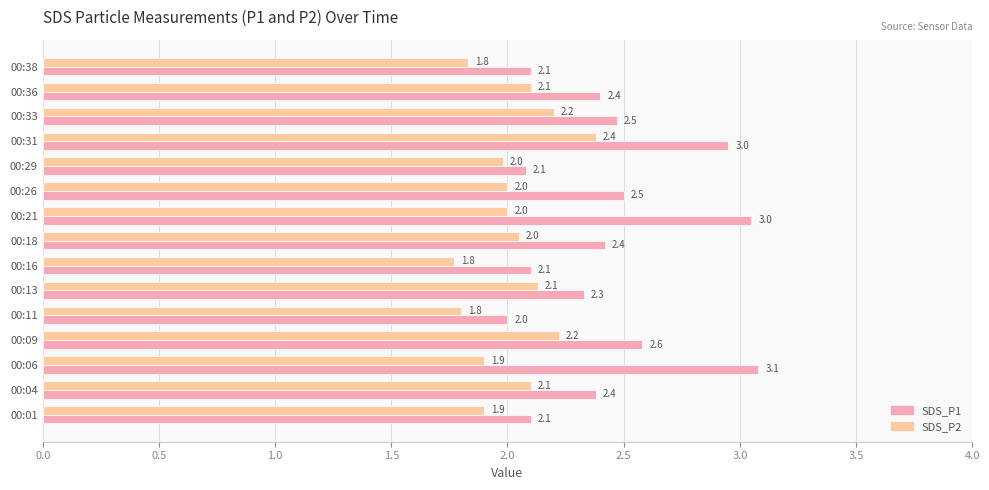

At 00:04, list the series in order from smallest to largest.

SDS_P2, SDS_P1